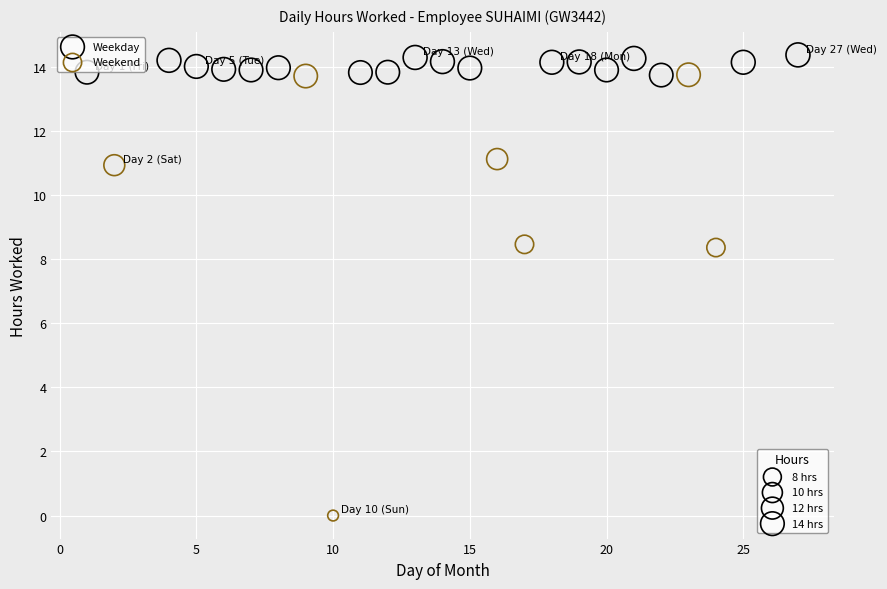

Which series has the widest spread of Y values?

Weekend